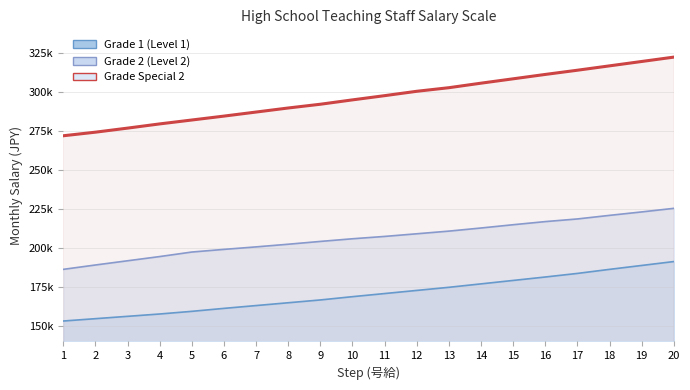

True or false: the data shows 302600 at 13.

True